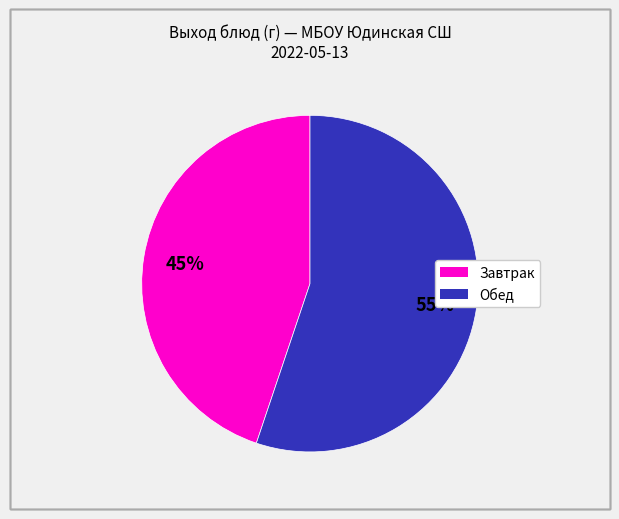

To the nearest percent, what is the average slice percentage?

50%